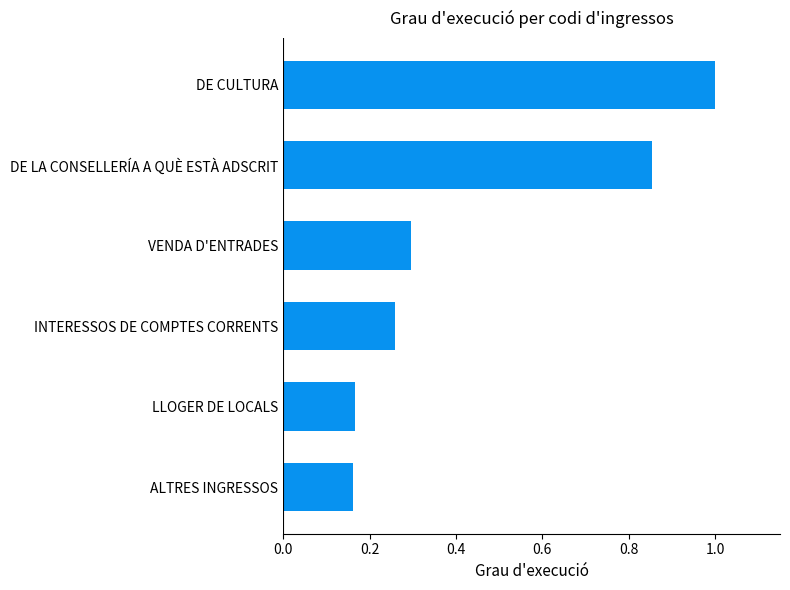

Between VENDA D'ENTRADES and ALTRES INGRESSOS, which is larger?

VENDA D'ENTRADES